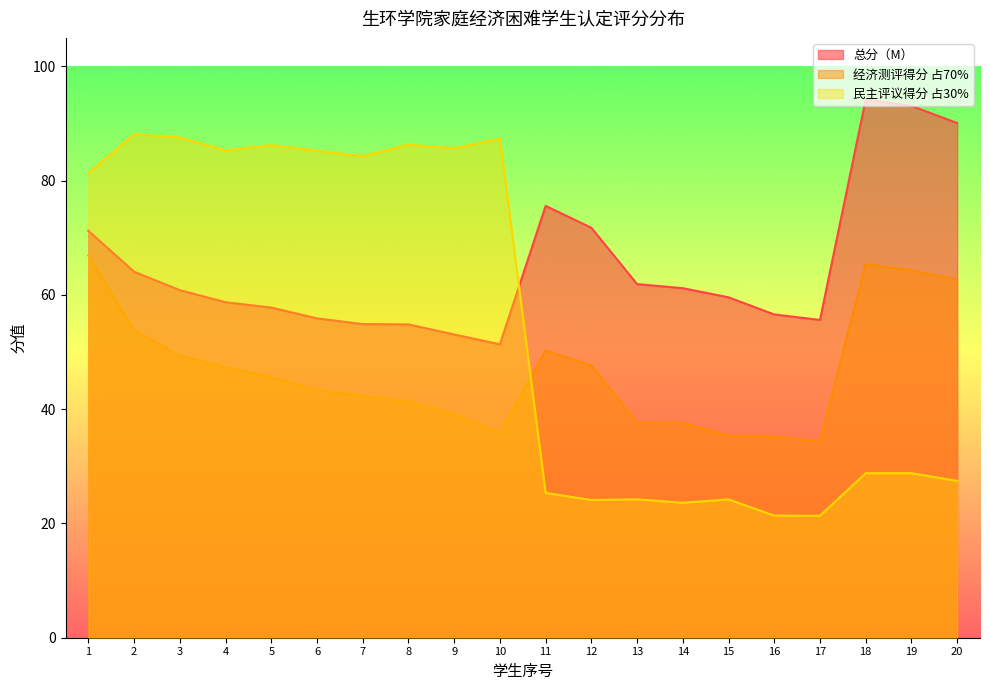

How many lines are shown in the chart?

3